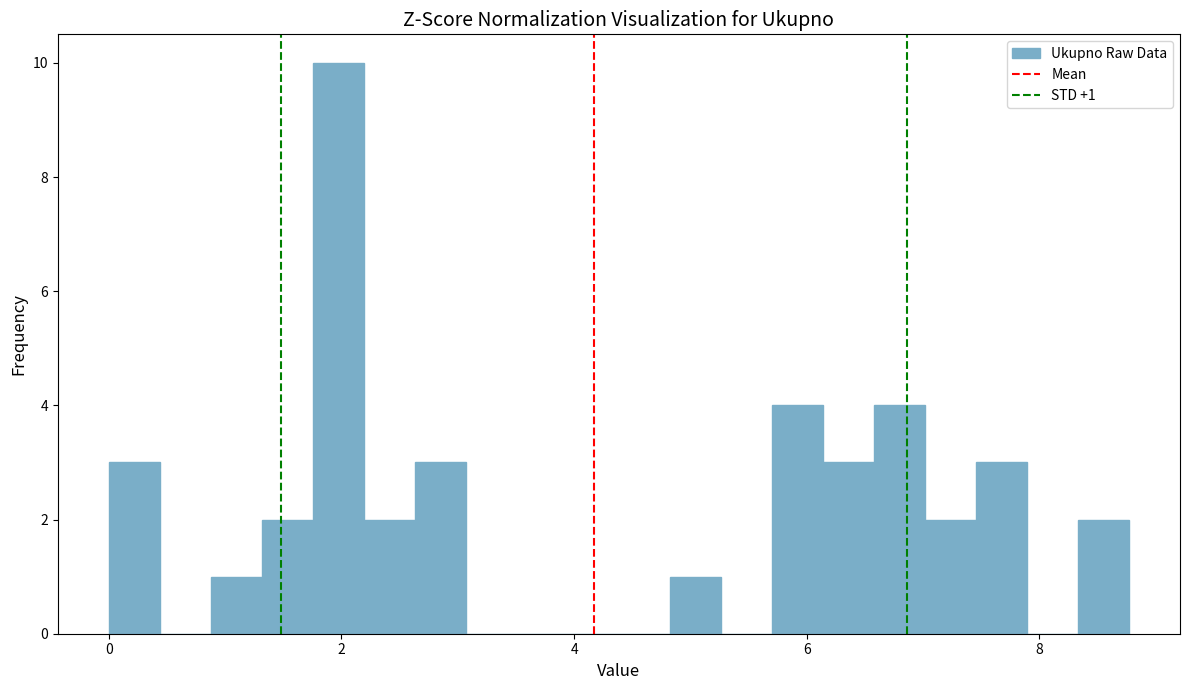

Read against the x-axis, roughly where is the centre of the tallest bar?

2.0